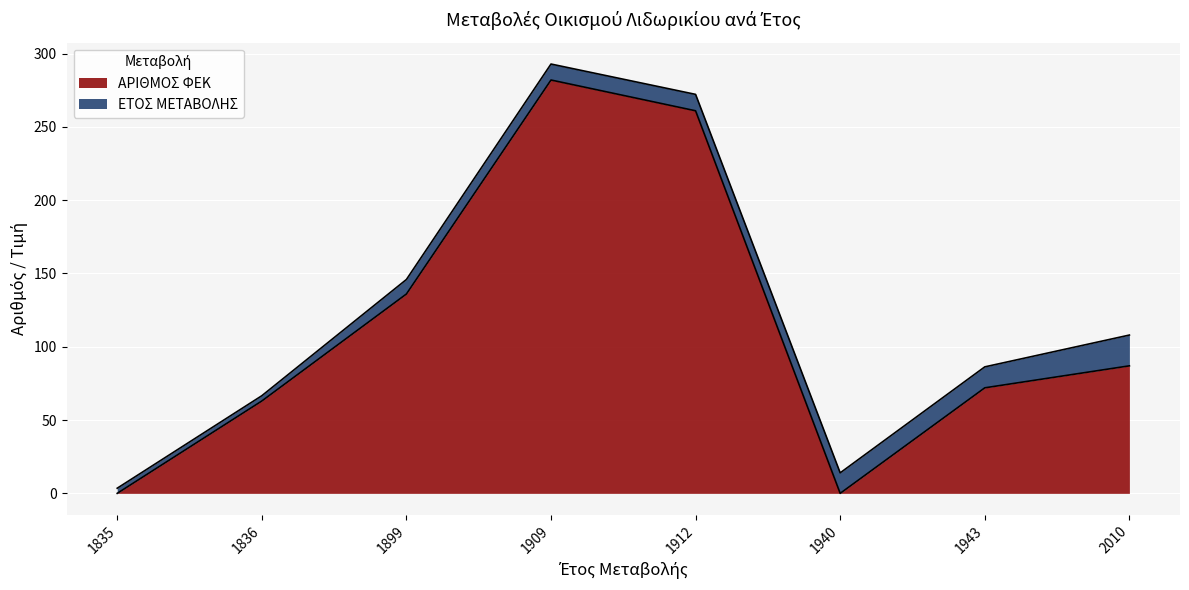

The value at 2010 is 45. True or false?

False